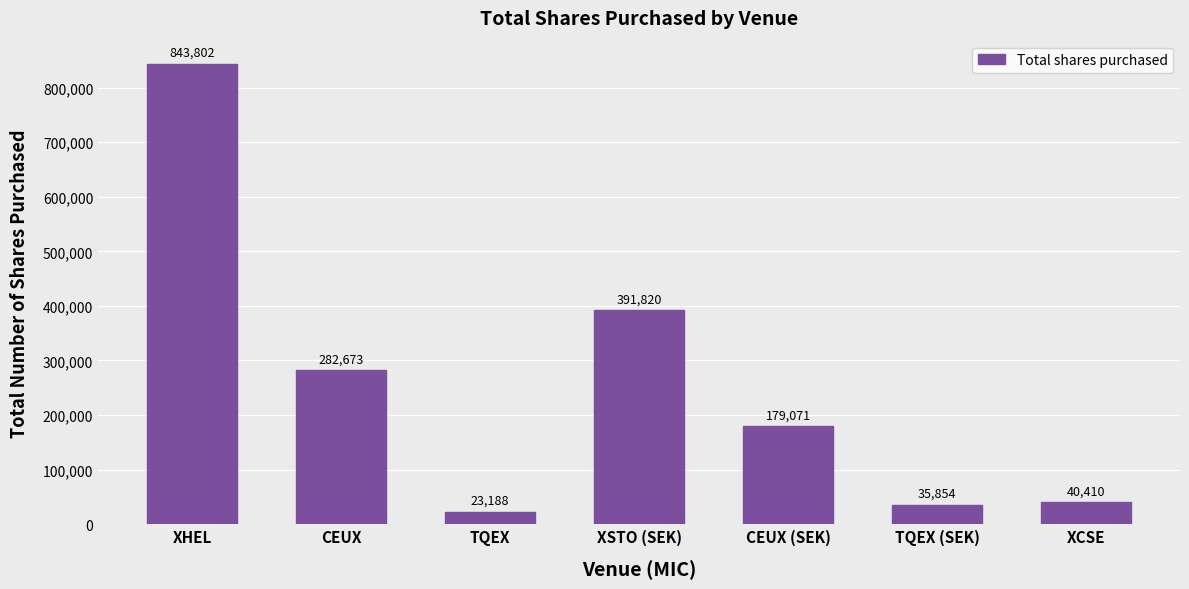

Read the value at XHEL.

843802